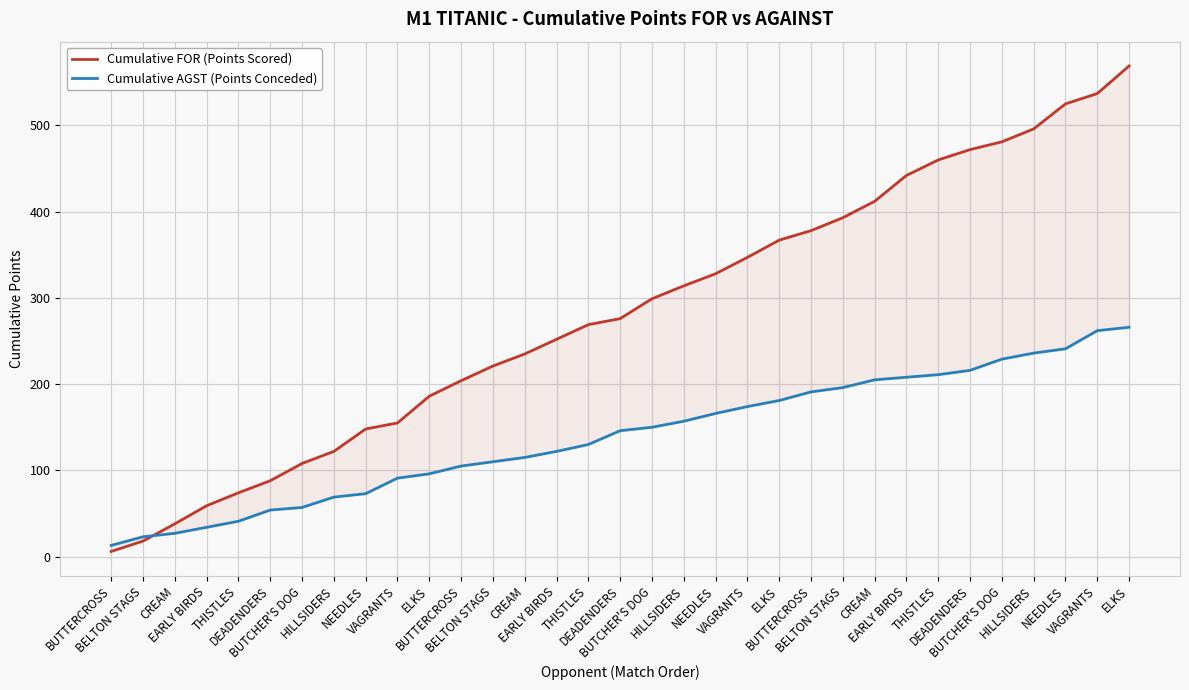

Between which two adjacent categories do Cumulative FOR (Points Scored) and Cumulative AGST (Points Conceded) first intersect?

BELTON STAGS and CREAM